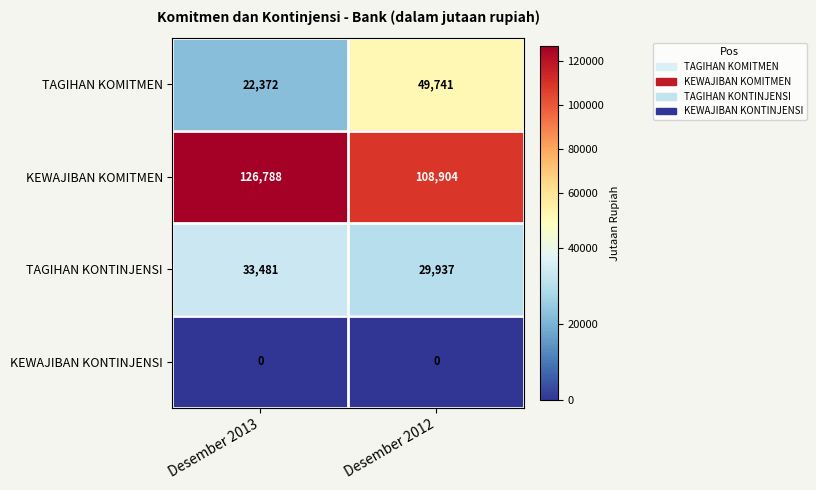

Rank the series by their maximum value, from highest to lowest.

KEWAJIBAN KOMITMEN, TAGIHAN KOMITMEN, TAGIHAN KONTINJENSI, KEWAJIBAN KONTINJENSI